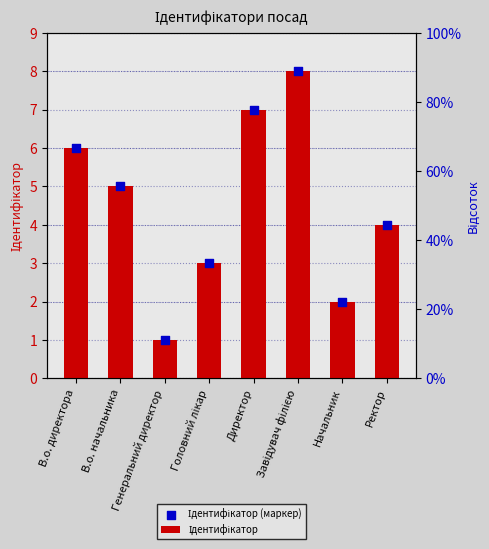

What is the total value across all series at Завідувач філією?

16